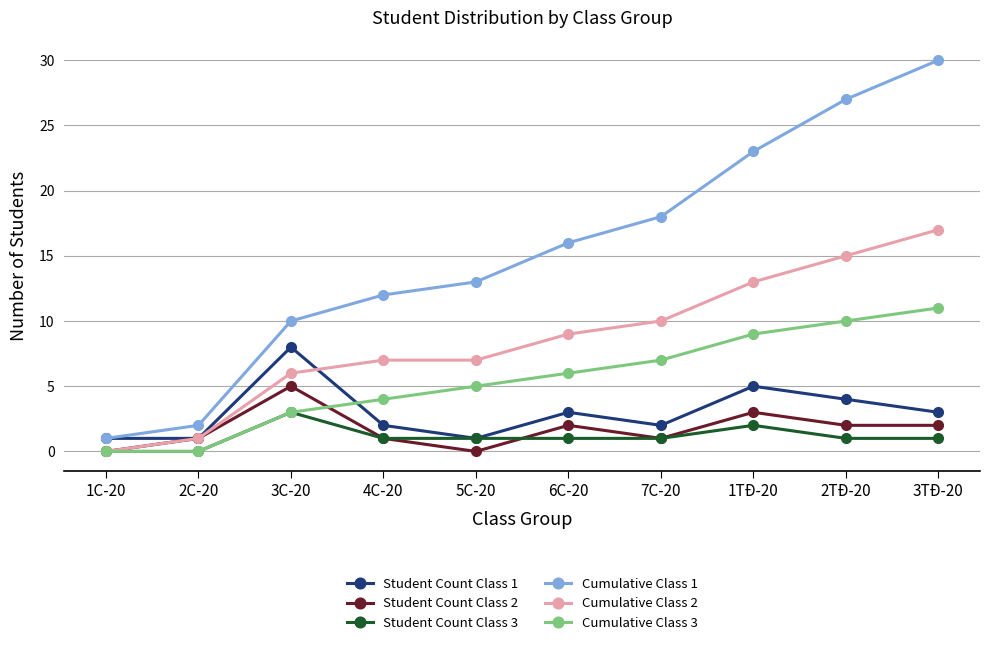

Read the Cumulative Class 2 value at 5C-20.

7